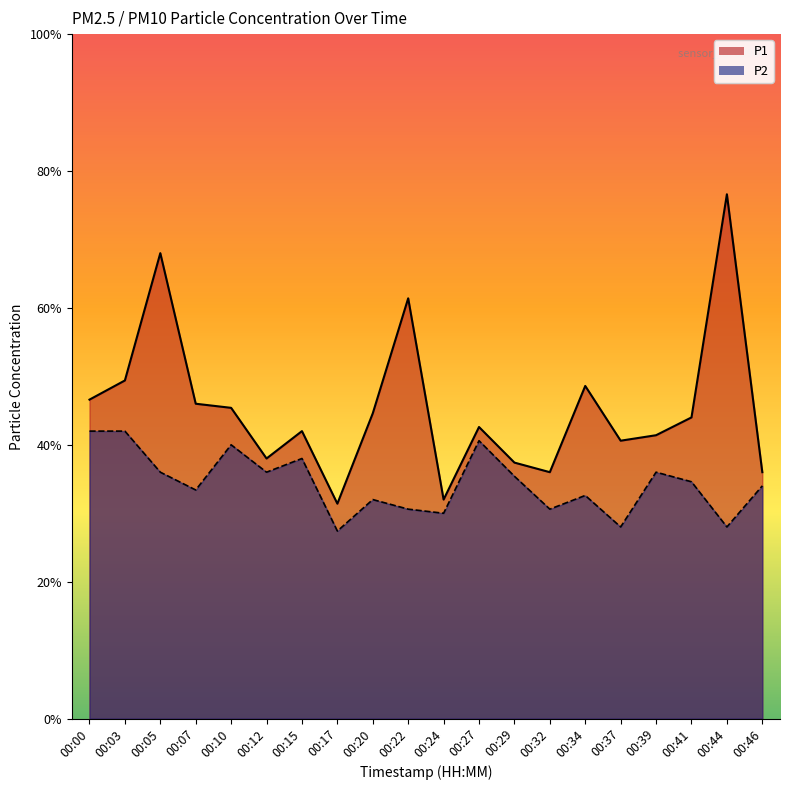

Does the chart display data point markers on the line(s)?

No